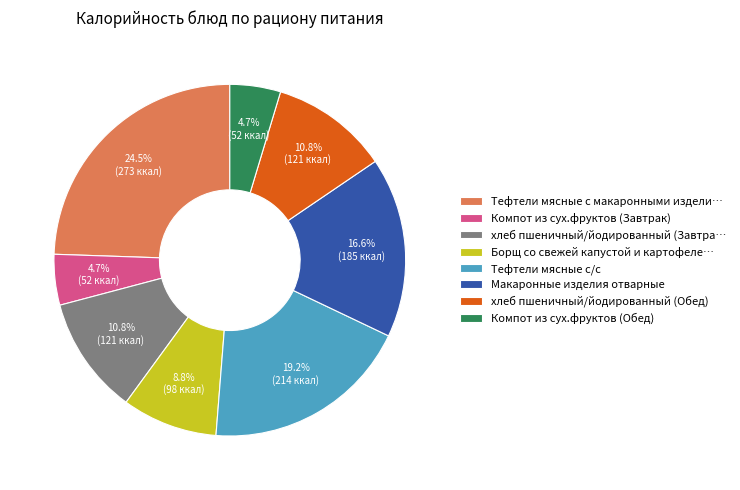

What percentage is the Компот из сух.фруктов (Завтрак) slice, to the nearest percent?

5%